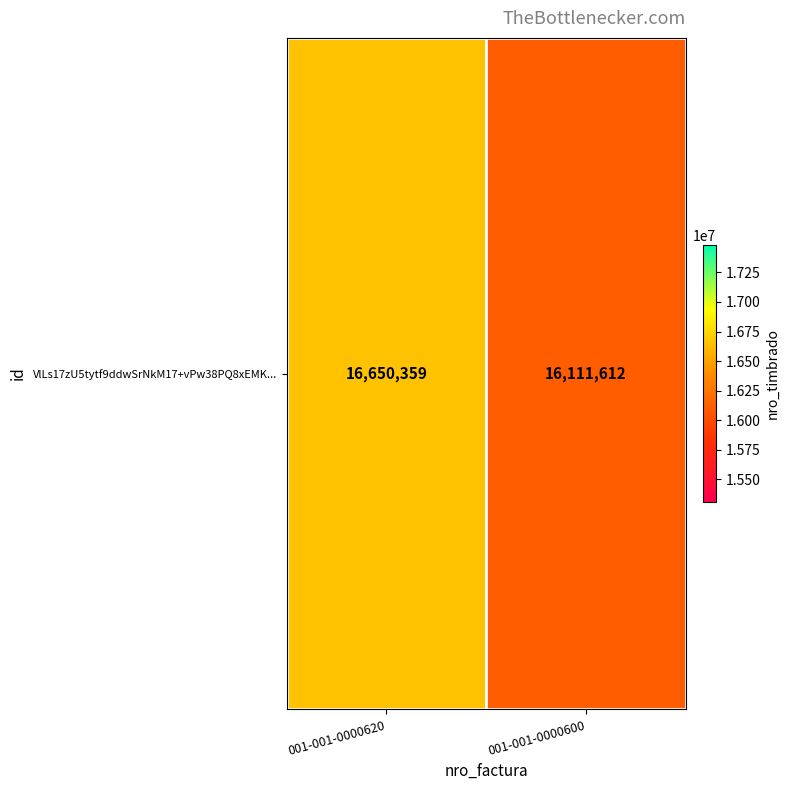

List the labels in order of value, smallest first.

001-001-0000600, 001-001-0000620